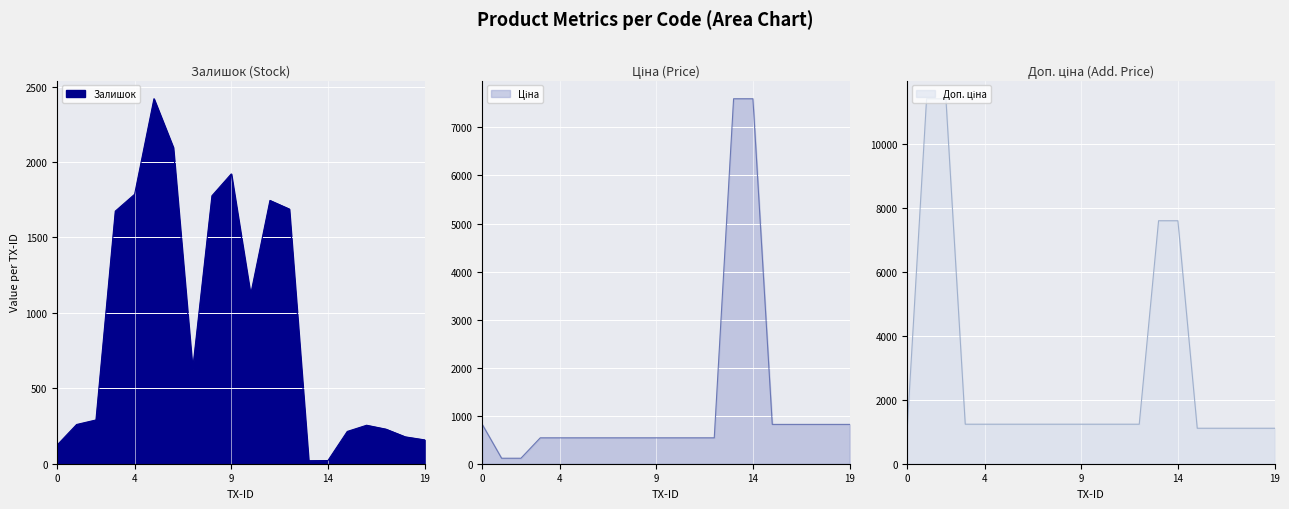

The Доп. ціна series shows 1235.4 at 284032206. True or false?

True